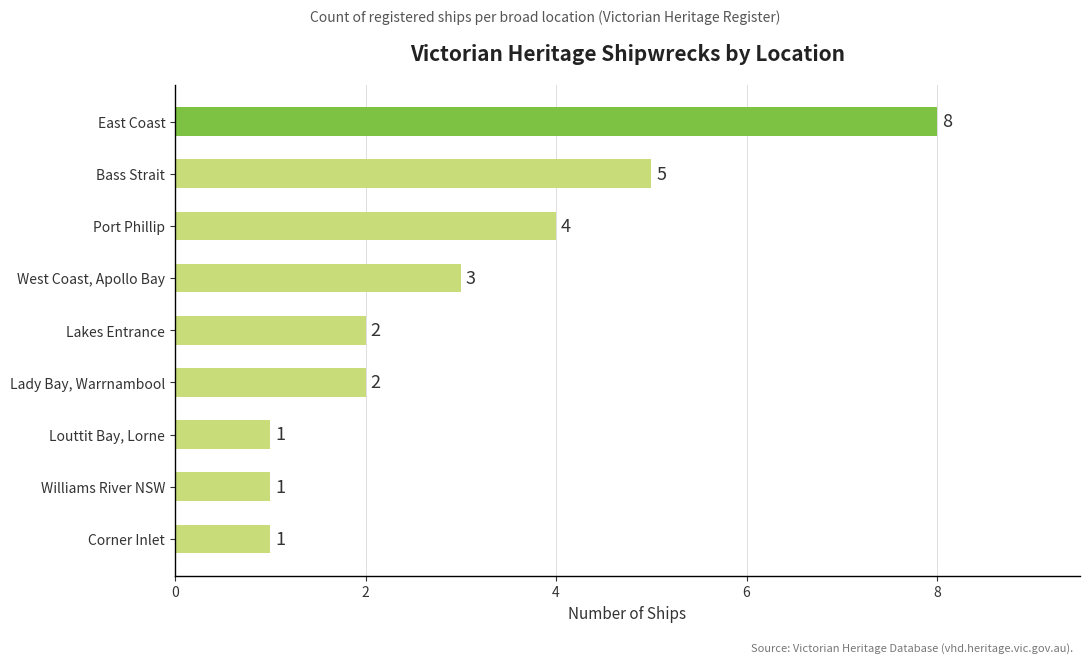

Which has a higher value, Bass Strait or Williams River NSW?

Bass Strait